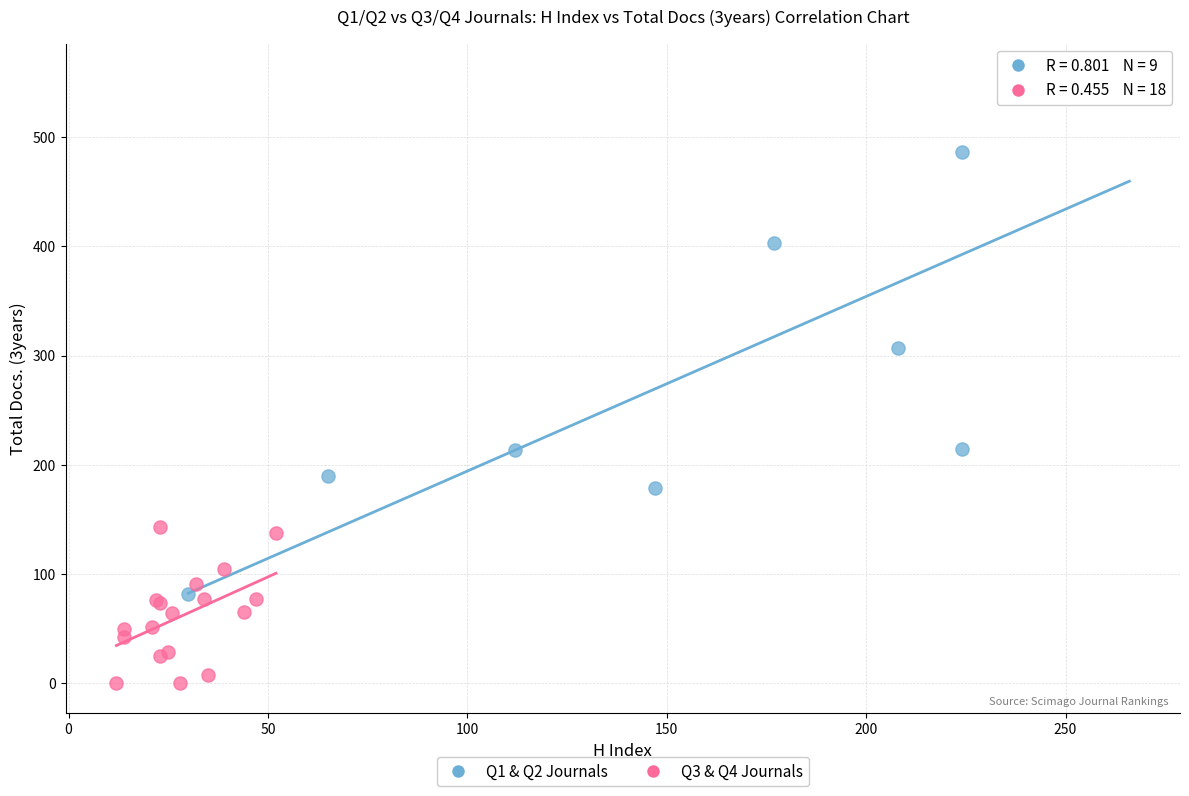

Which series reaches the minimum Y coordinate?

Q3 & Q4 Journals